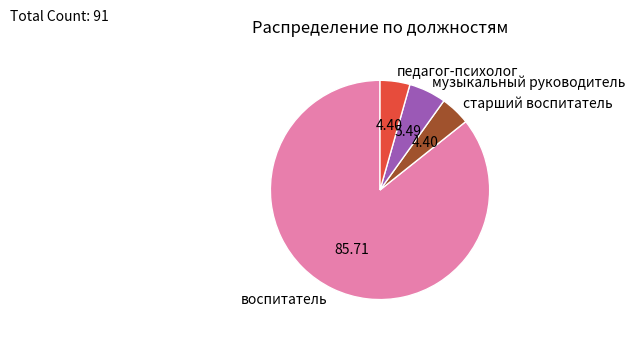

Do старший воспитатель and воспитатель together represent more than half of the pie?

Yes